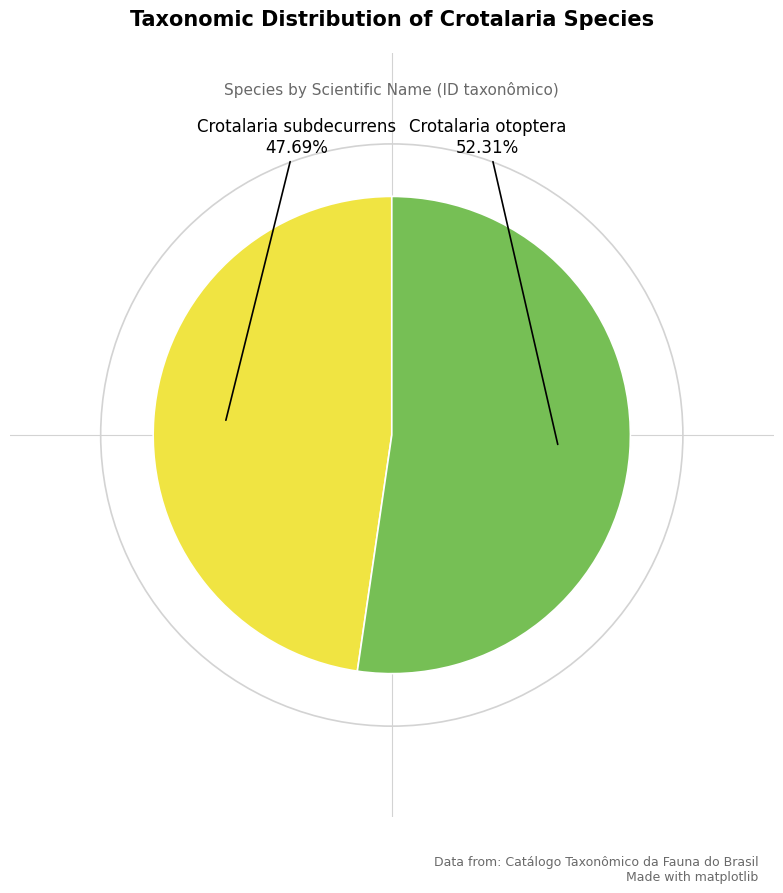

Is there a majority slice in this chart?

Yes